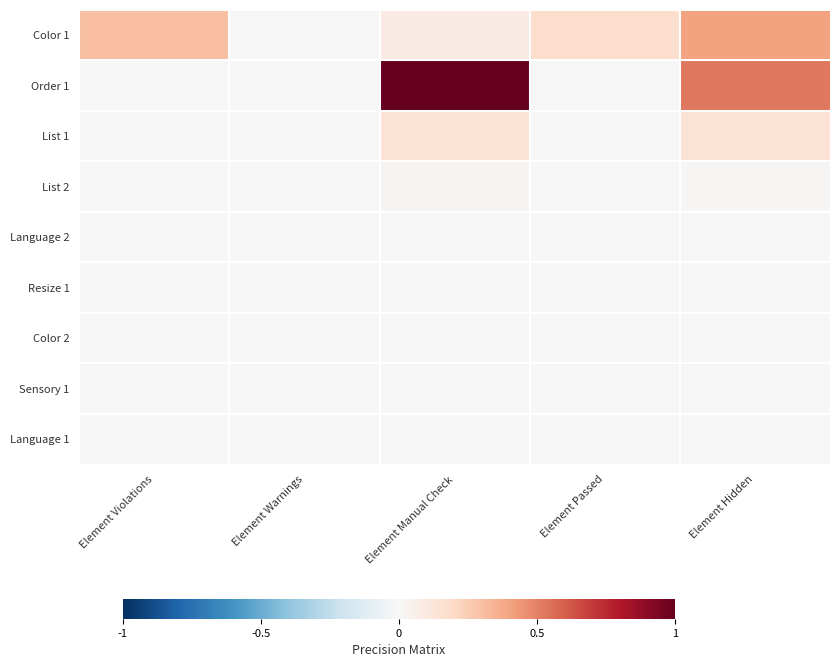

Reading left to right, what are all the values shown in this chart?

Color 1: Element Violations=0.3	Element Warnings=0.0	Element Manual Check=0.1	Element Passed=0.2	Element Hidden=0.4
Order 1: Element Violations=0.0	Element Warnings=0.0	Element Manual Check=1.0	Element Passed=0.0	Element Hidden=0.5
List 1: Element Violations=0.0	Element Warnings=0.0	Element Manual Check=0.1	Element Passed=0.0	Element Hidden=0.1
List 2: Element Violations=0.0	Element Warnings=0.0	Element Manual Check=0.0	Element Passed=0.0	Element Hidden=0.0
Language 2: Element Violations=0.0	Element Warnings=0.0	Element Manual Check=0.0	Element Passed=0.0	Element Hidden=0.0
Resize 1: Element Violations=0.0	Element Warnings=0.0	Element Manual Check=0.0	Element Passed=0.0	Element Hidden=0.0
Color 2: Element Violations=0.0	Element Warnings=0.0	Element Manual Check=0.0	Element Passed=0.0	Element Hidden=0.0
Sensory 1: Element Violations=0.0	Element Warnings=0.0	Element Manual Check=0.0	Element Passed=0.0	Element Hidden=0.0
Language 1: Element Violations=0.0	Element Warnings=0.0	Element Manual Check=0.0	Element Passed=0.0	Element Hidden=0.0